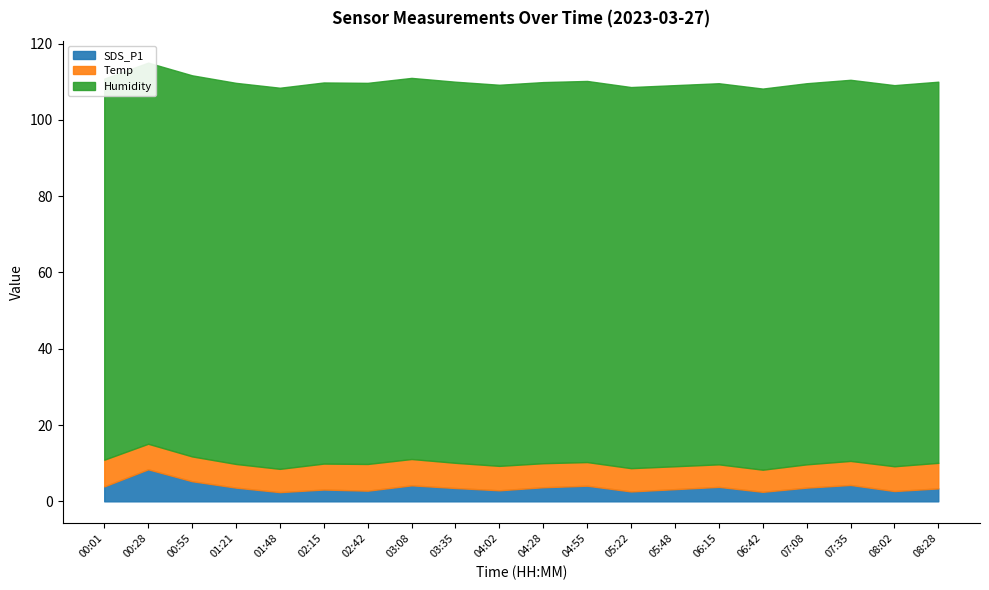

What is the approximate value of Humidity at 03:35?

99.9